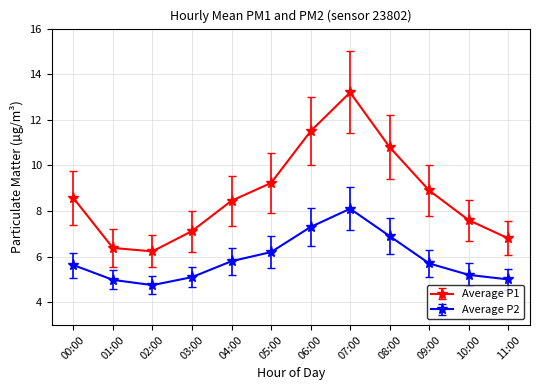

What is the label of the 10th point from the right?

02:00